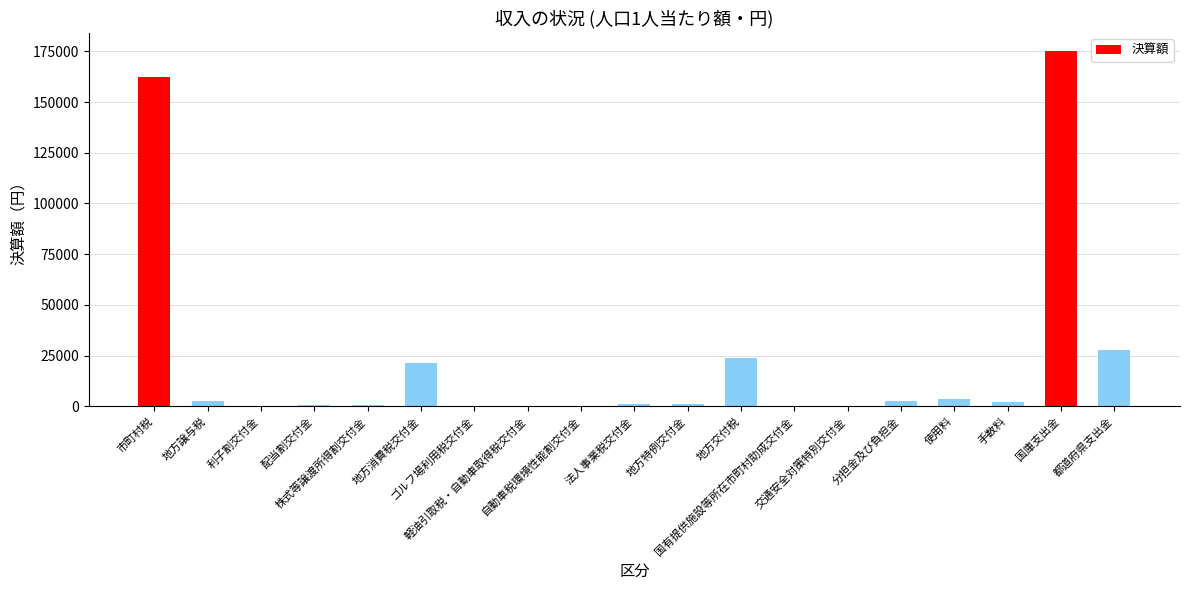

How many distinct data groups are displayed?

1